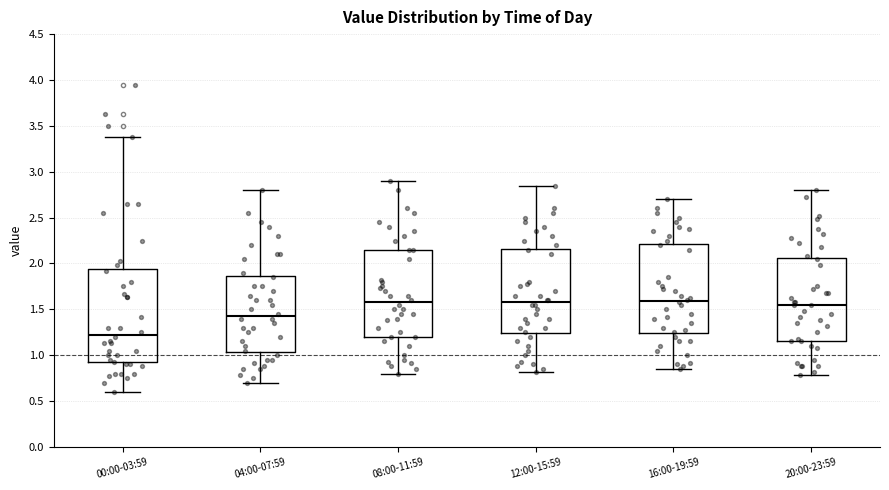

Reading left to right, read every box against the y-axis: the position of its median line, the range the box covers, and the ends of its whiskers. The values are not printed on the chart, so give them approximately, as read against the axis.

00:00-03:59: median 1.25, box 0.90 to 1.95, whiskers 0.60 to 3.40
04:00-07:59: median 1.45, box 1.05 to 1.85, whiskers 0.70 to 2.80
08:00-11:59: median 1.60, box 1.20 to 2.15, whiskers 0.80 to 2.90
12:00-15:59: median 1.60, box 1.25 to 2.15, whiskers 0.80 to 2.85
16:00-19:59: median 1.60, box 1.25 to 2.20, whiskers 0.85 to 2.70
20:00-23:59: median 1.55, box 1.15 to 2.05, whiskers 0.80 to 2.80